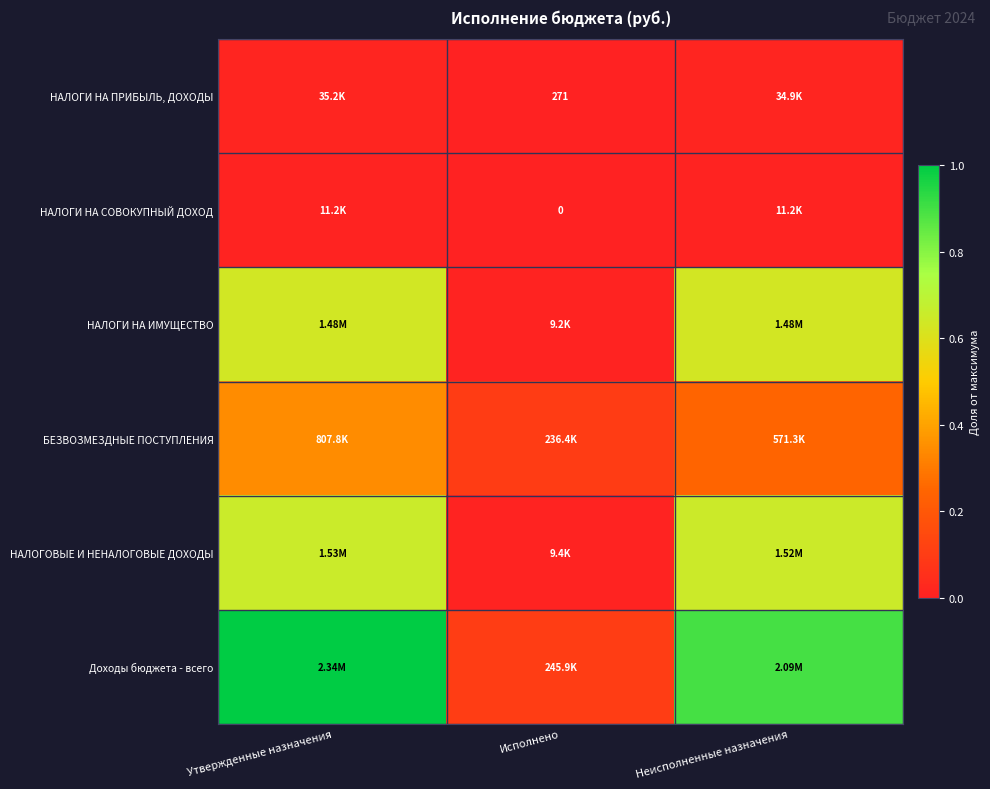

Rank the series at Утвержденные назначения from highest to lowest value.

Доходы бюджета - всего, НАЛОГОВЫЕ И НЕНАЛОГОВЫЕ ДОХОДЫ, НАЛОГИ НА ИМУЩЕСТВО, БЕЗВОЗМЕЗДНЫЕ ПОСТУПЛЕНИЯ, НАЛОГИ НА ПРИБЫЛЬ, ДОХОДЫ, НАЛОГИ НА СОВОКУПНЫЙ ДОХОД